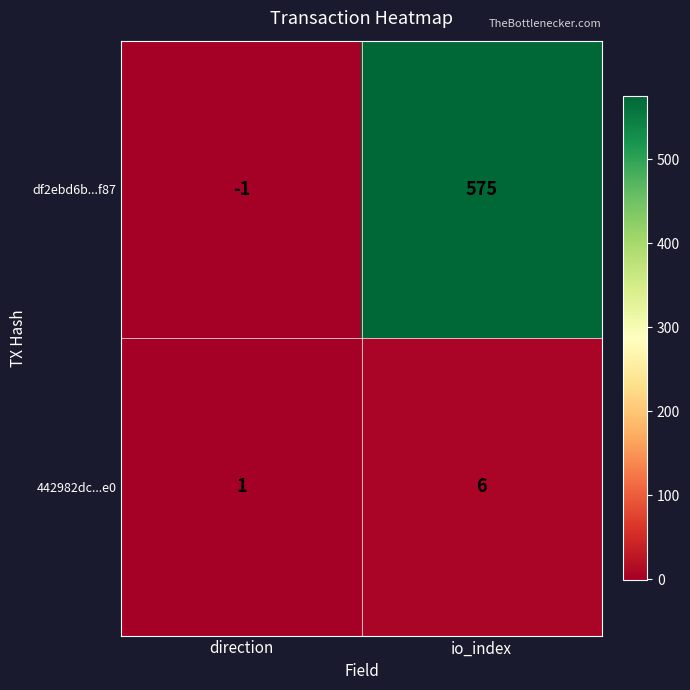

Count the number of data series in this chart.

2